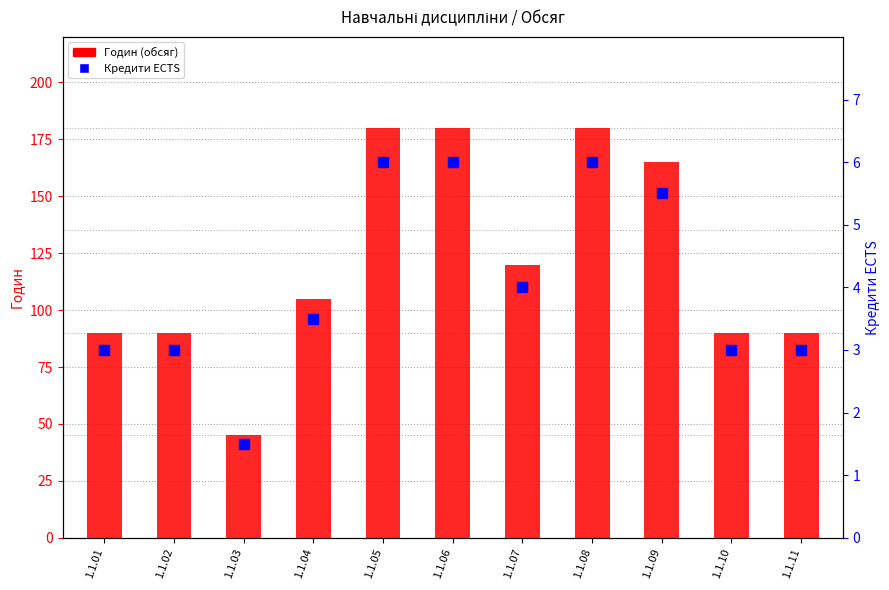

Reading left to right, list all the values displayed in this chart.

Годин (обсяг): 1.1.01=90.0	1.1.02=90.0	1.1.03=45.0	1.1.04=105.0	1.1.05=180.0	1.1.06=180.0	1.1.07=120.0	1.1.08=180.0	1.1.09=165.0	1.1.10=90.0	1.1.11=90.0
Кредити ECTS: 1.1.01=3.0	1.1.02=3.0	1.1.03=1.5	1.1.04=3.5	1.1.05=6.0	1.1.06=6.0	1.1.07=4.0	1.1.08=6.0	1.1.09=5.5	1.1.10=3.0	1.1.11=3.0